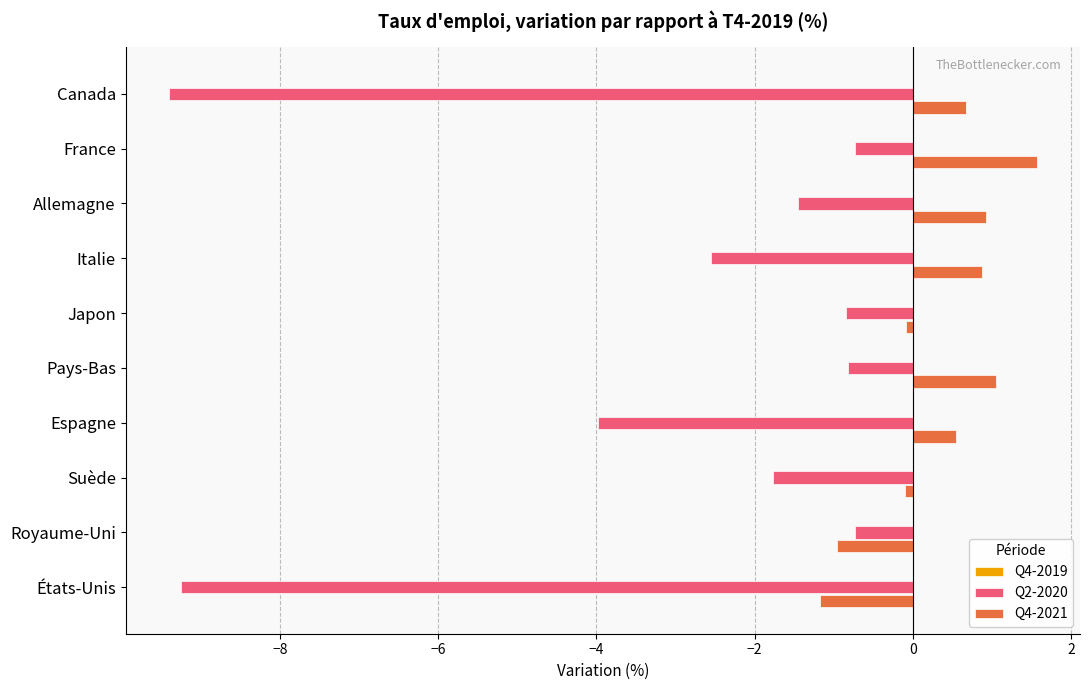

Rank the series at Italie from lowest to highest value.

Q2-2020, Q4-2021